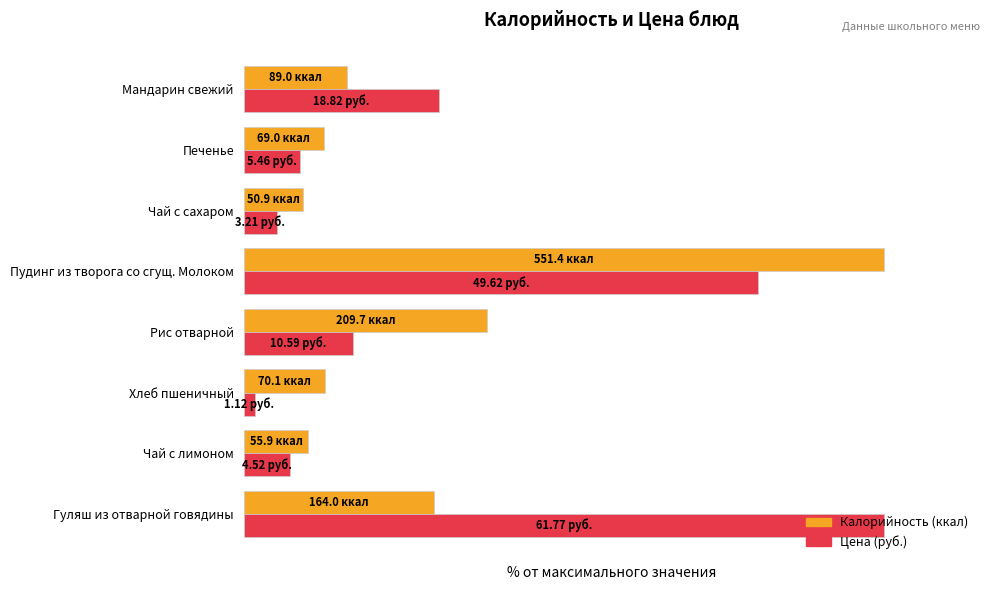

How many data points does each series have?

8